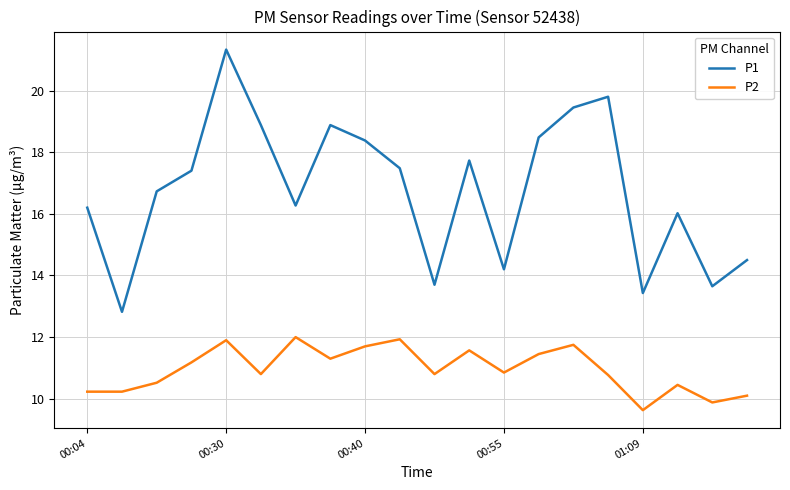

List the series in order of their peak value, lowest first.

P2, P1